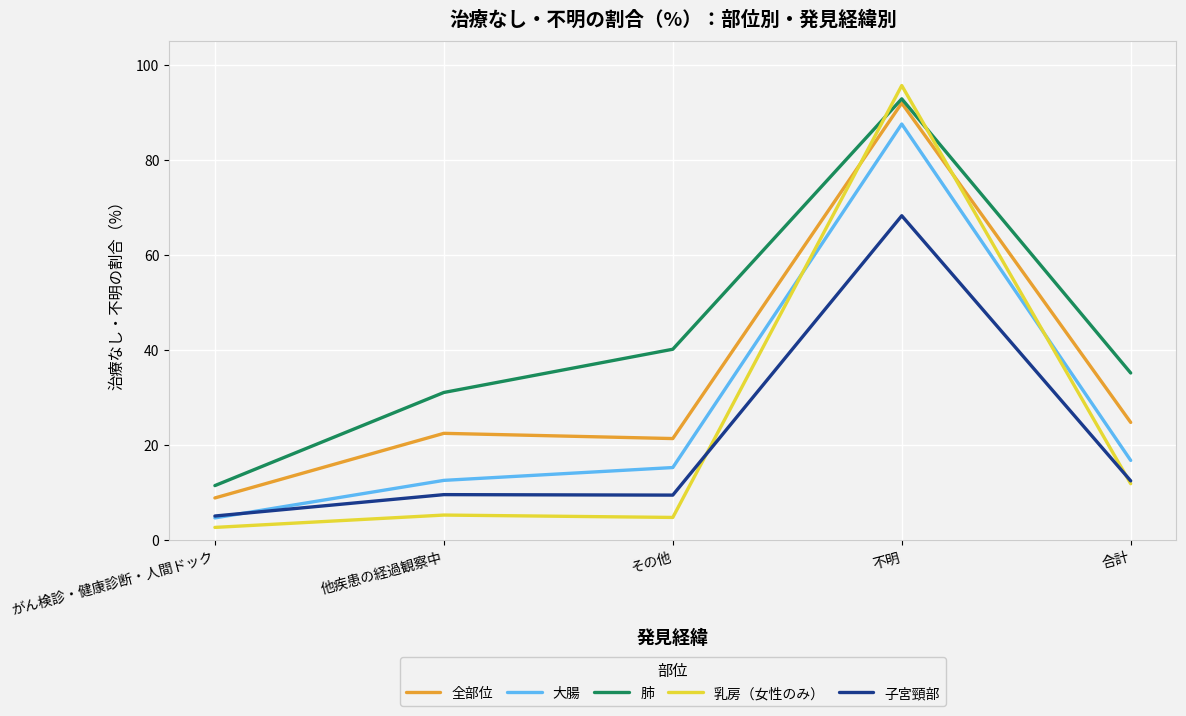

True or false: 肺 and 全部位 cross at least once.

False